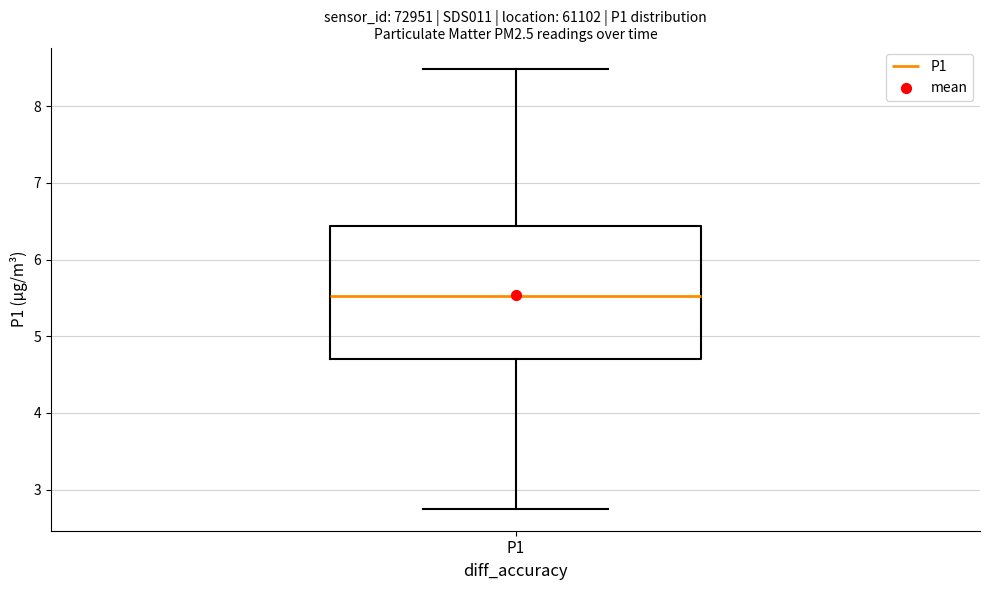

Read this box plot against the y-axis: the position of the median line, the range covered by the box, and the ends of both whiskers. The values are not printed on the chart, so give them approximately, as read against the axis.

median 5.5, box 4.7 to 6.4, whiskers 2.8 to 8.5